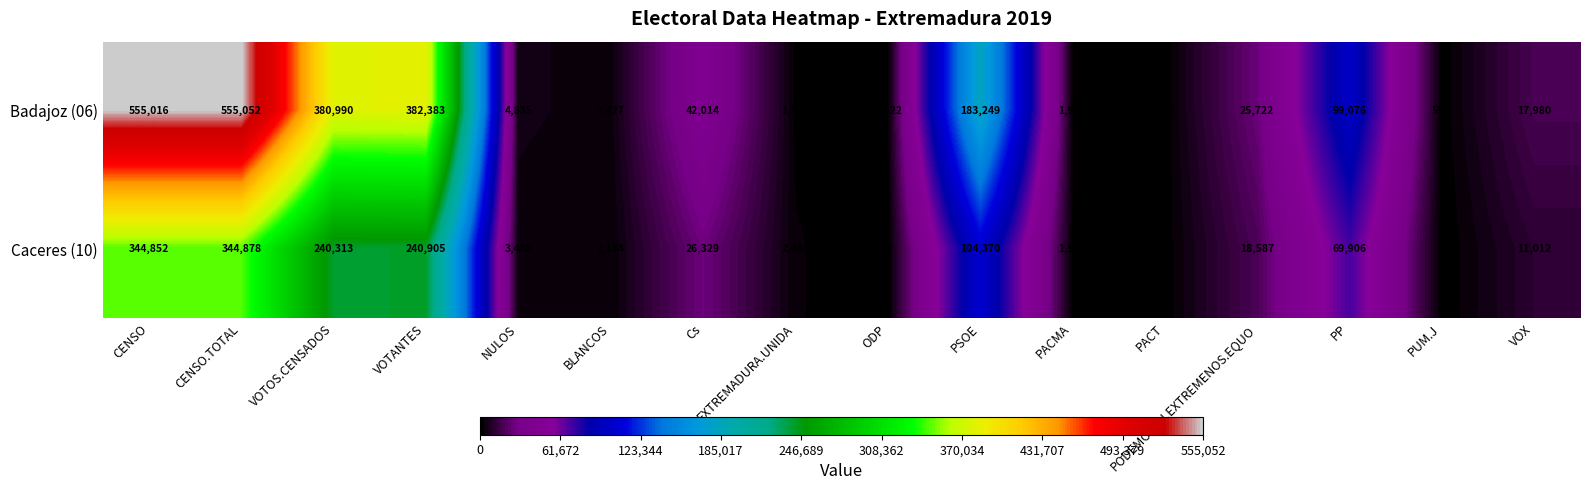

At how many categories does at least one series exceed 129089?

5